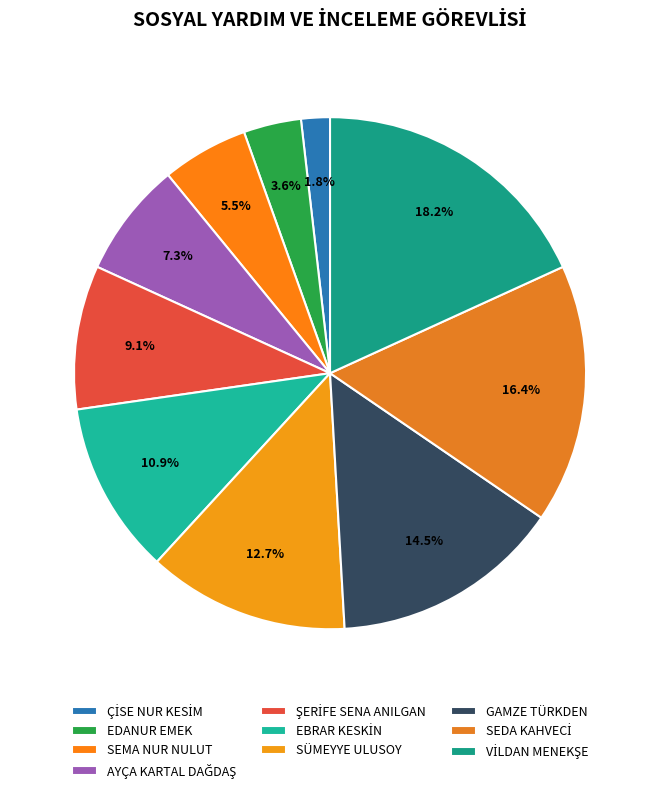

To the nearest percent, what portion does VİLDAN MENEKŞE represent?

18%